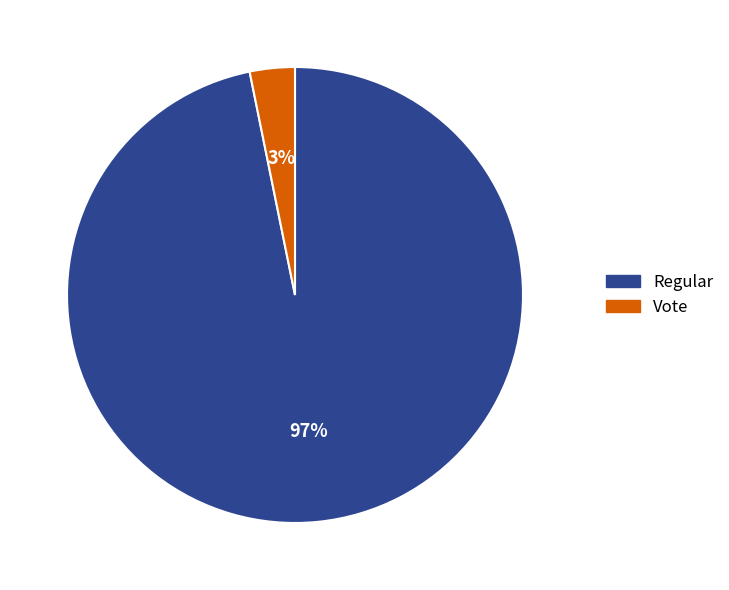

To the nearest percent, what is the combined percentage of Regular and Vote?

100%